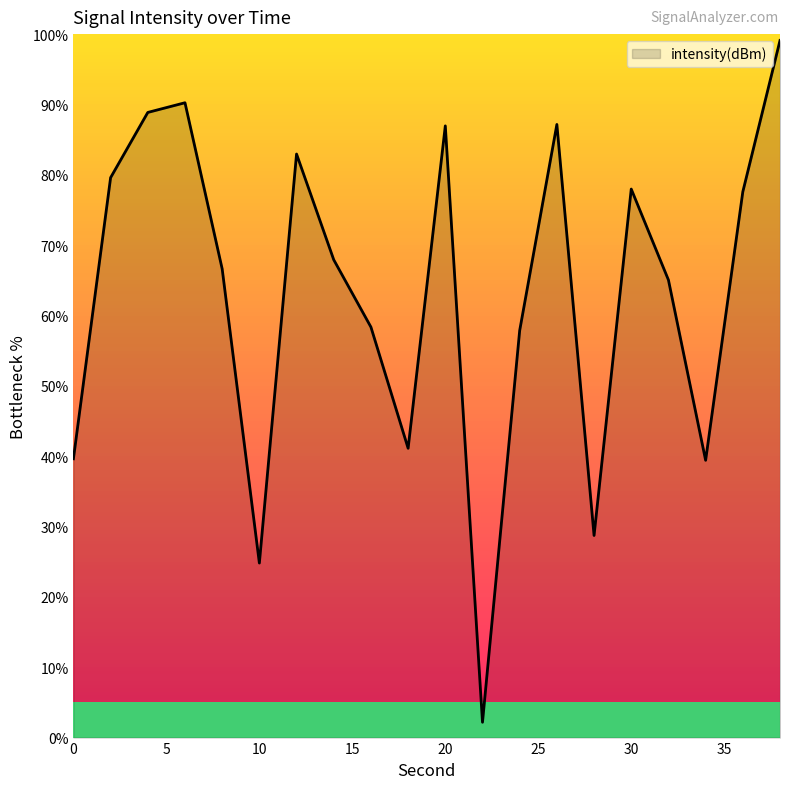

What is the difference between the maximum and minimum values?

96.9